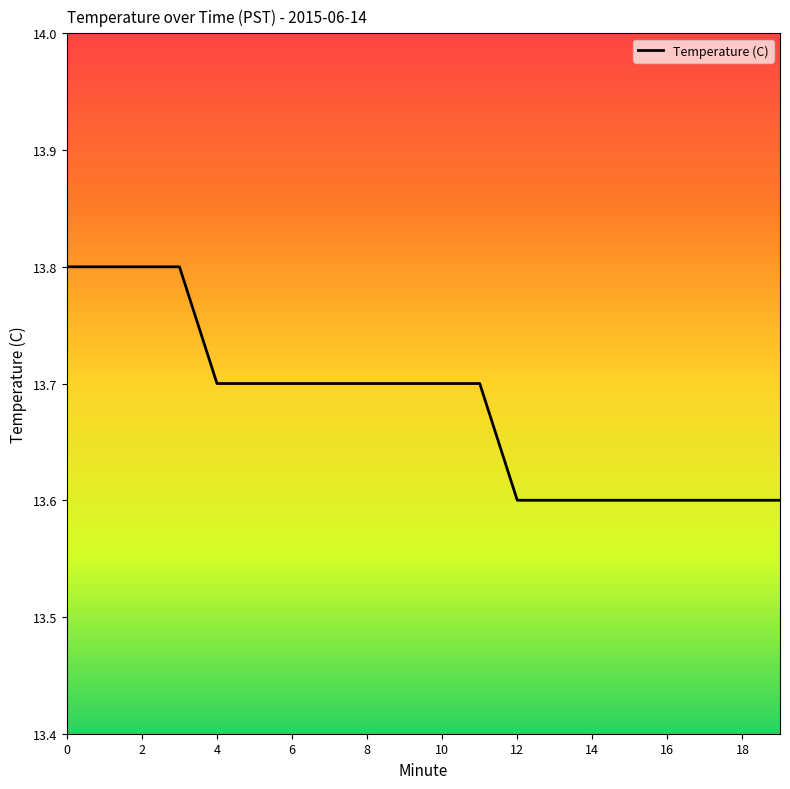

How many lines are shown in the chart?

1